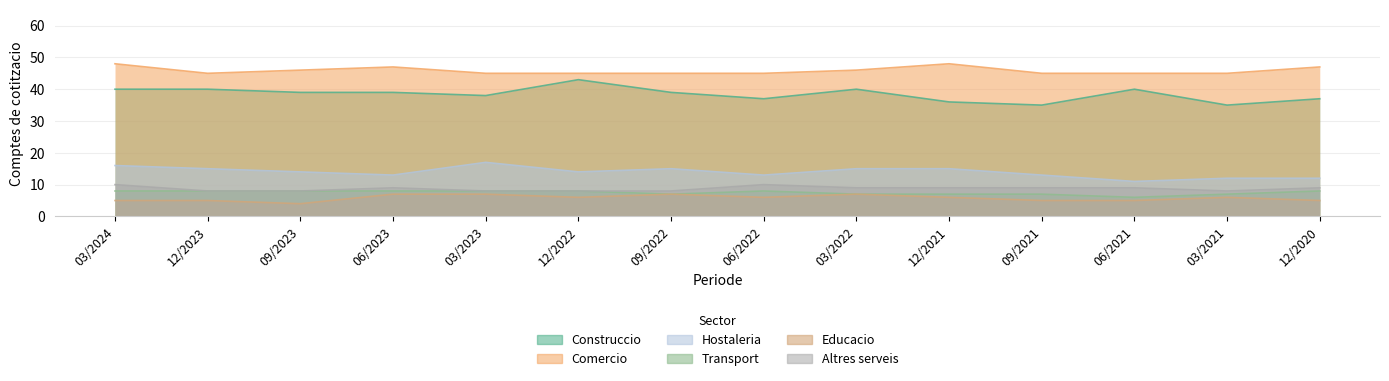

True or false: Hostaleria and Comercio intersect in this chart.

False